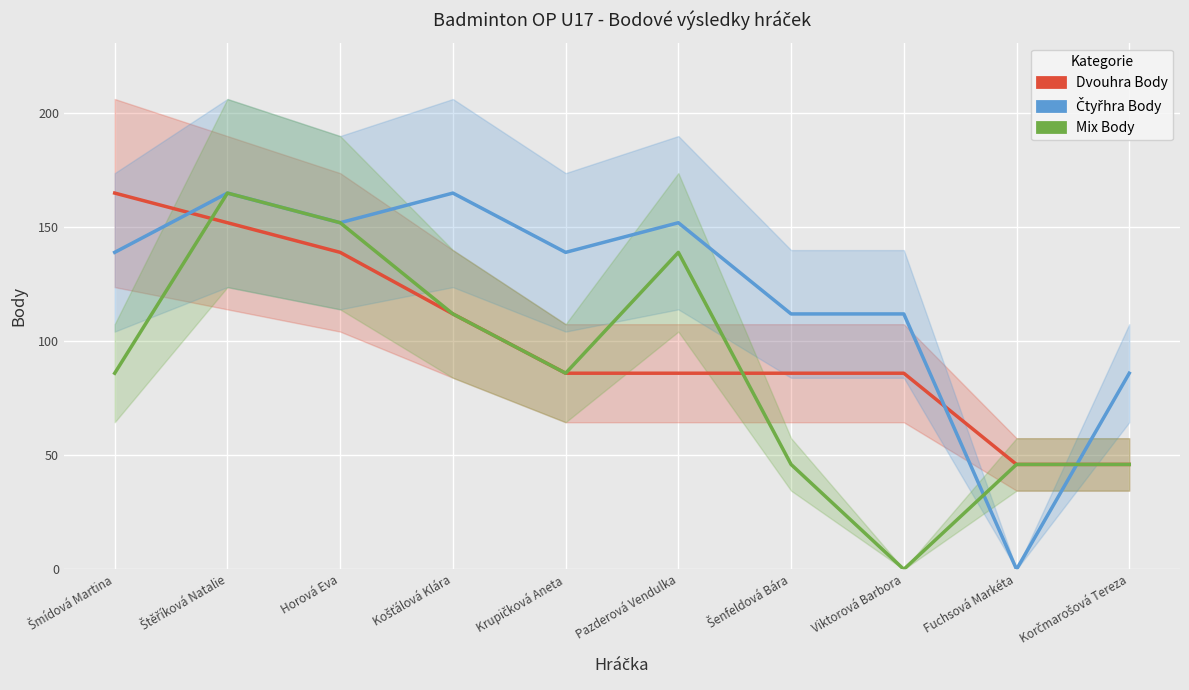

Reading right to left, extract all data points from this chart.

Dvouhra Body: Korčmarošová Tereza=46	Fuchsová Markéta=46	Viktorová Barbora=86	Šenfeldová Bára=86	Pazderová Vendulka=86	Krupičková Aneta=86	Košťálová Klára=112	Horová Eva=139	Štěříková Natalie=152	Šmídová Martina=165
Čtyřhra Body: Korčmarošová Tereza=86	Fuchsová Markéta=0	Viktorová Barbora=112	Šenfeldová Bára=112	Pazderová Vendulka=152	Krupičková Aneta=139	Košťálová Klára=165	Horová Eva=152	Štěříková Natalie=165	Šmídová Martina=139
Mix Body: Korčmarošová Tereza=46	Fuchsová Markéta=46	Viktorová Barbora=0	Šenfeldová Bára=46	Pazderová Vendulka=139	Krupičková Aneta=86	Košťálová Klára=112	Horová Eva=152	Štěříková Natalie=165	Šmídová Martina=86